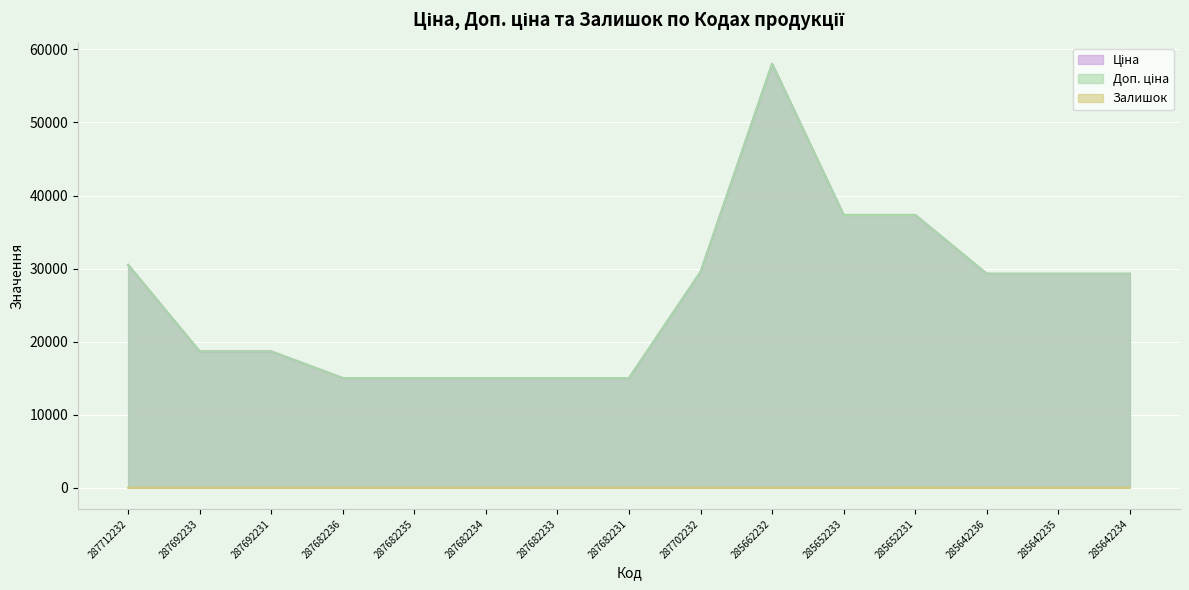

In Ціна, how many points are higher than both neighbors (excluding endpoints)?

1